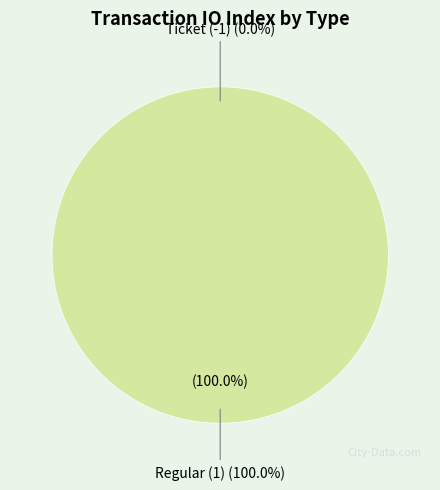

Is Ticket (-1) the majority of the pie?

No